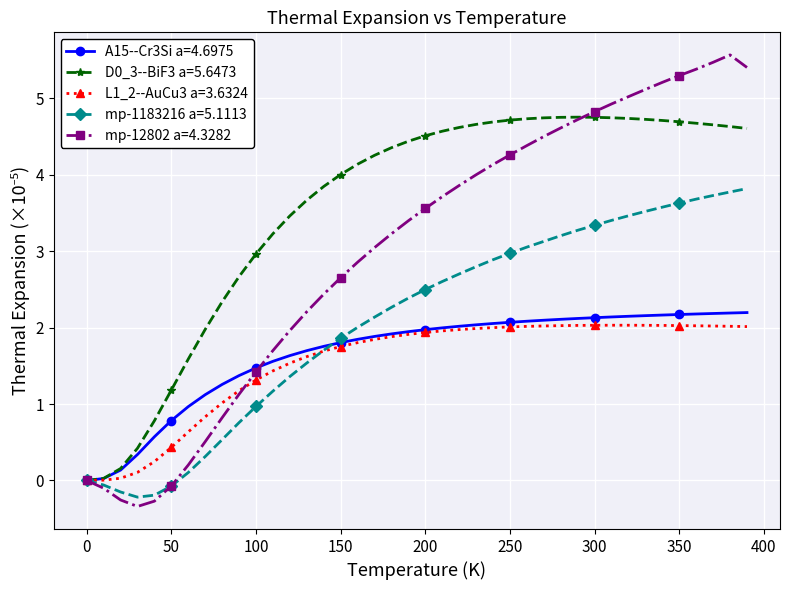

What is the value of the L1_2--AuCu3 a=3.6324 point at the 15th from the left?

1.7